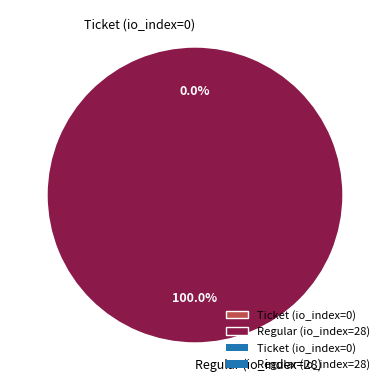

Rank the categories by value from lowest to highest.

Ticket (io_index=0), Regular (io_index=28)